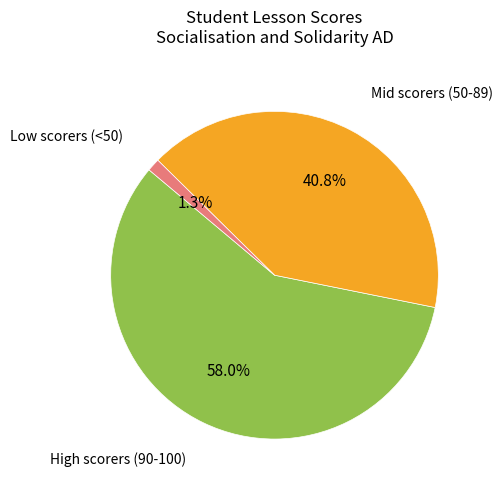

Is there any slice that represents more than half of the pie?

Yes